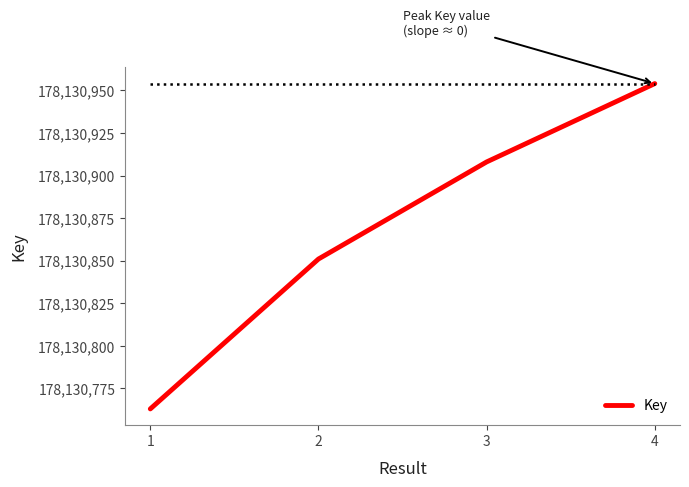

Reading left to right, what are all the values shown in this chart?

178130763	178130851	178130908	178130954